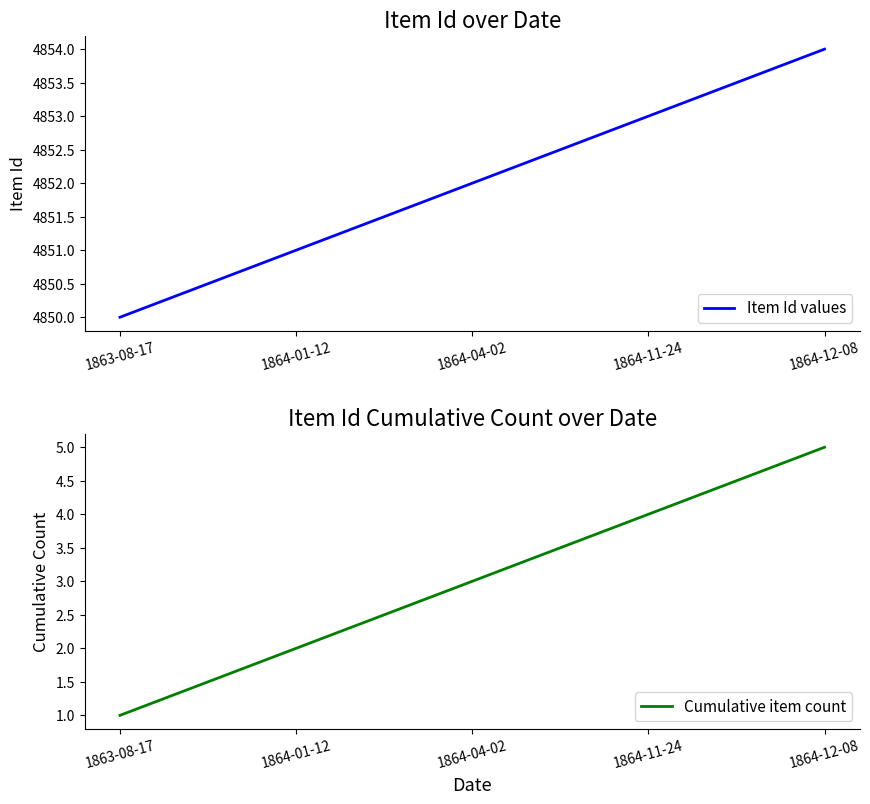

What is the lowest value of the Item Id values series?

4850